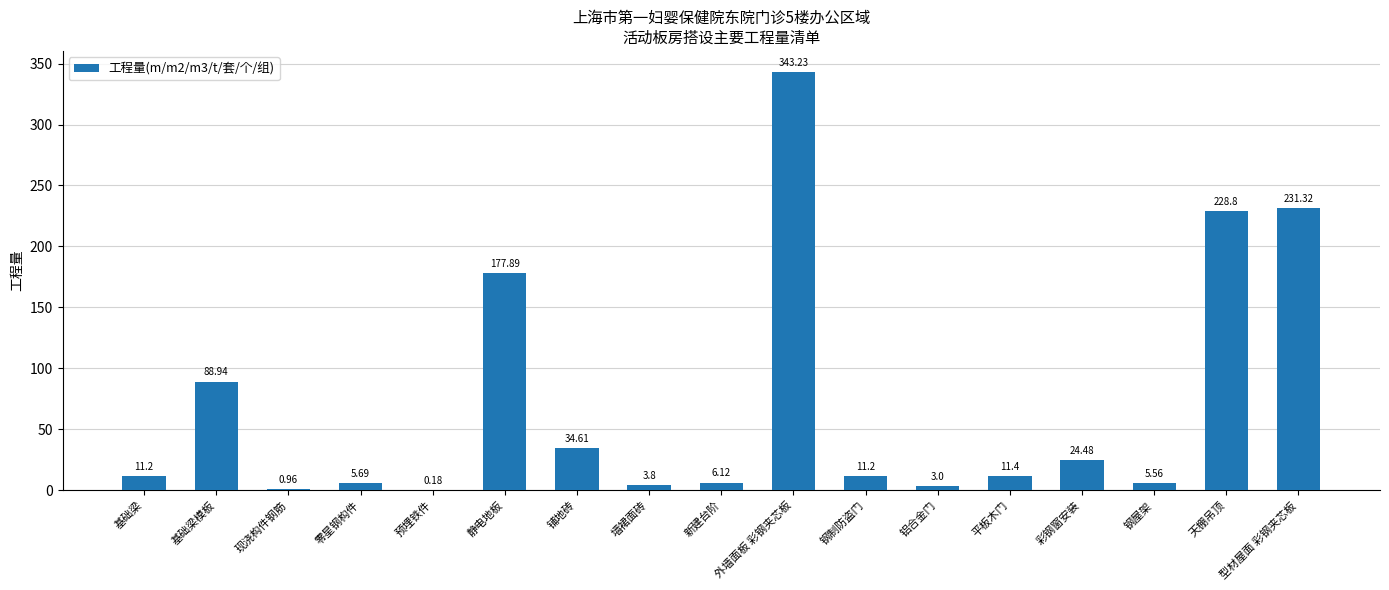

Between 铺地砖 and 钢制防盗门, which is larger?

铺地砖